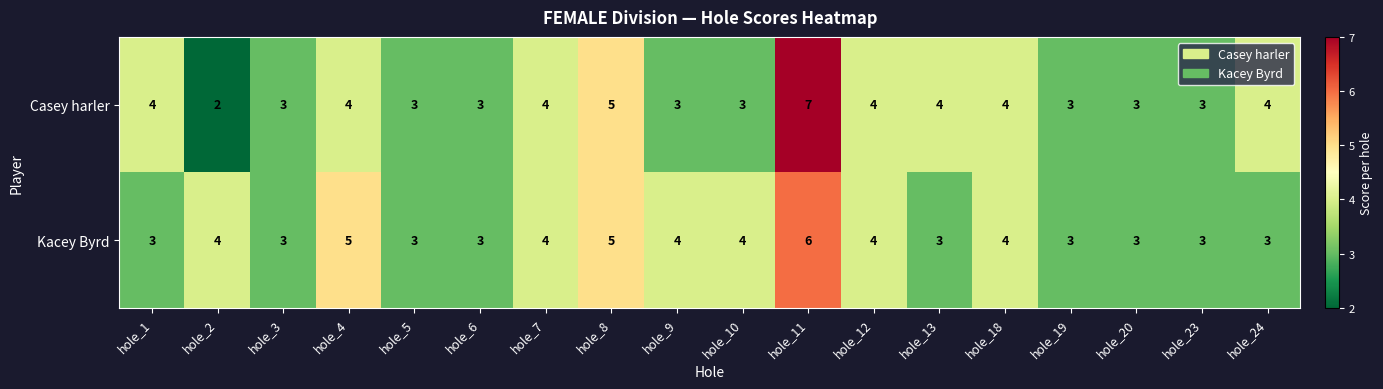

How many data points in Casey harler are less than 4?

9